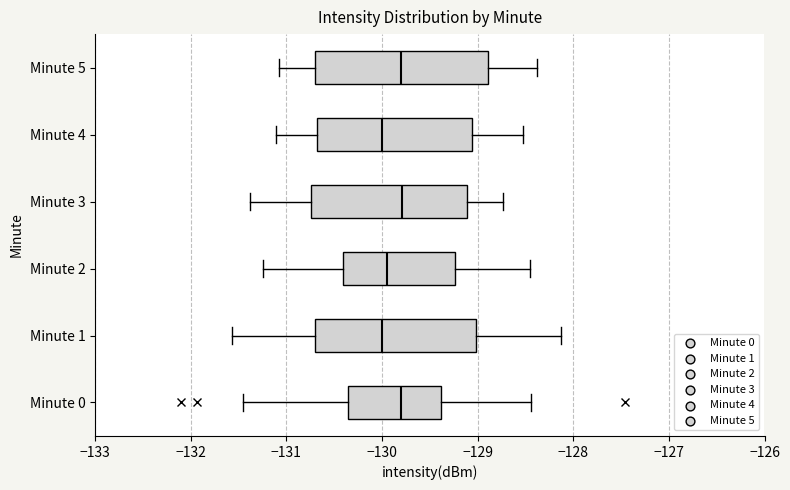

Reading bottom to top, read every box against the x-axis: the position of its median line, the range the box covers, and the ends of its whiskers. The values are not printed on the chart, so give them approximately, as read against the axis.

Minute 0: median -129.8, box -130.4 to -129.4, whiskers -131.4 to -128.4
Minute 1: median -130.0, box -130.7 to -129.0, whiskers -131.6 to -128.1
Minute 2: median -129.9, box -130.4 to -129.2, whiskers -131.2 to -128.5
Minute 3: median -129.8, box -130.7 to -129.1, whiskers -131.4 to -128.7
Minute 4: median -130.0, box -130.7 to -129.1, whiskers -131.1 to -128.5
Minute 5: median -129.8, box -130.7 to -128.9, whiskers -131.1 to -128.4